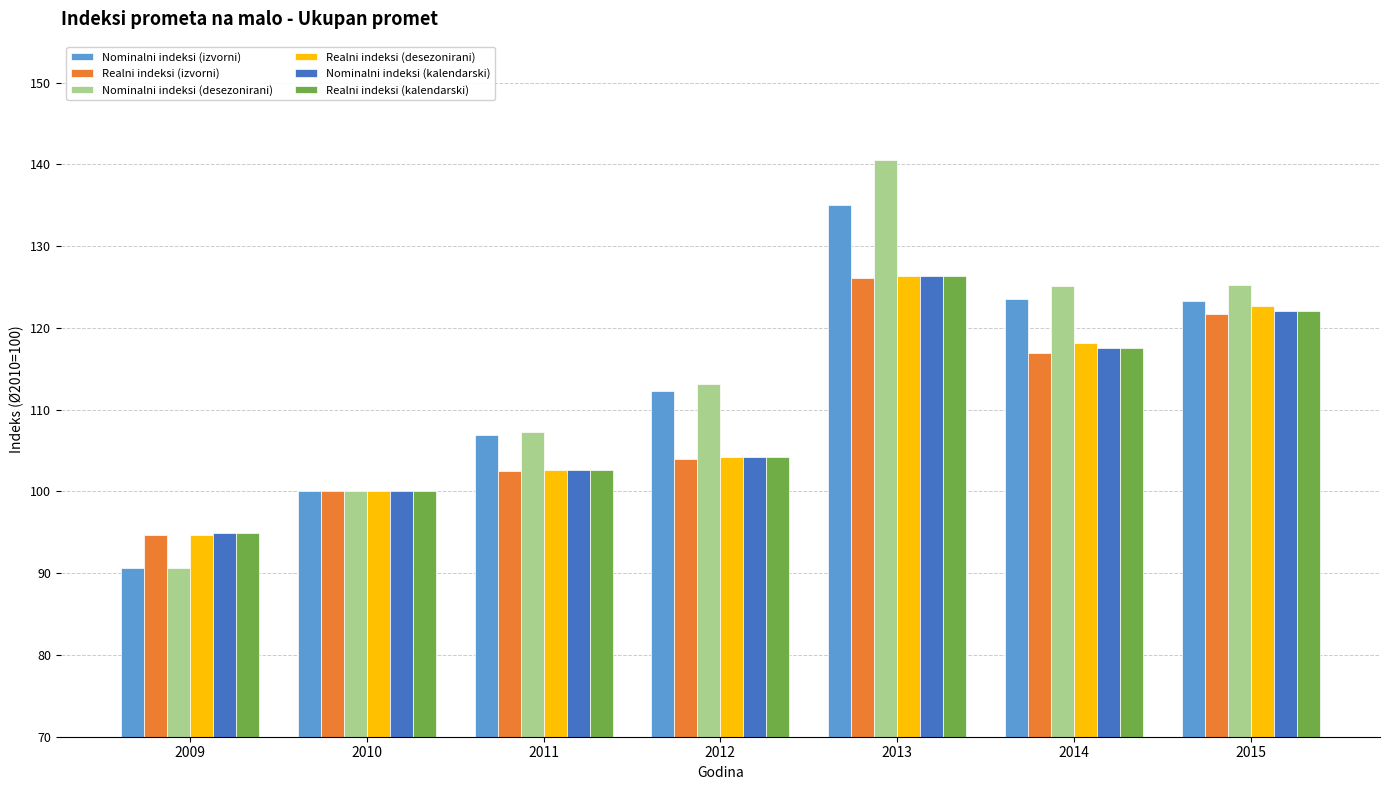

What is the average value of the Realni indeksi (izvorni) series?

109.4